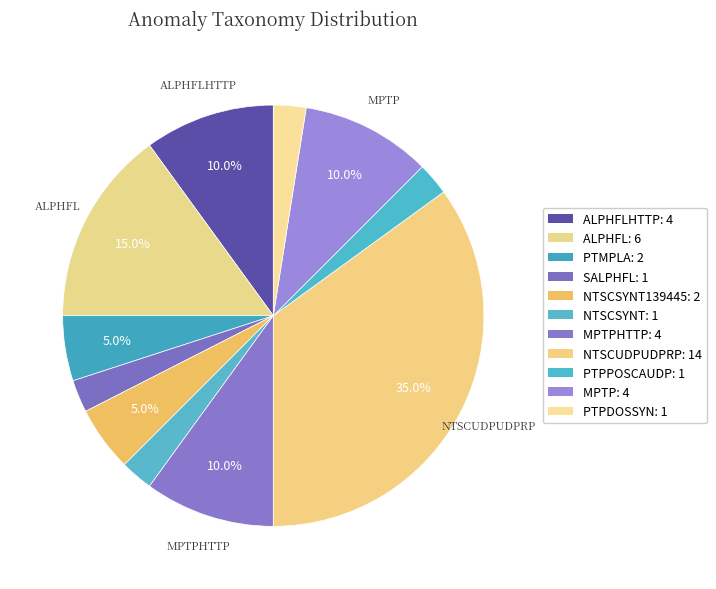

Count the number of slices in the pie.

11